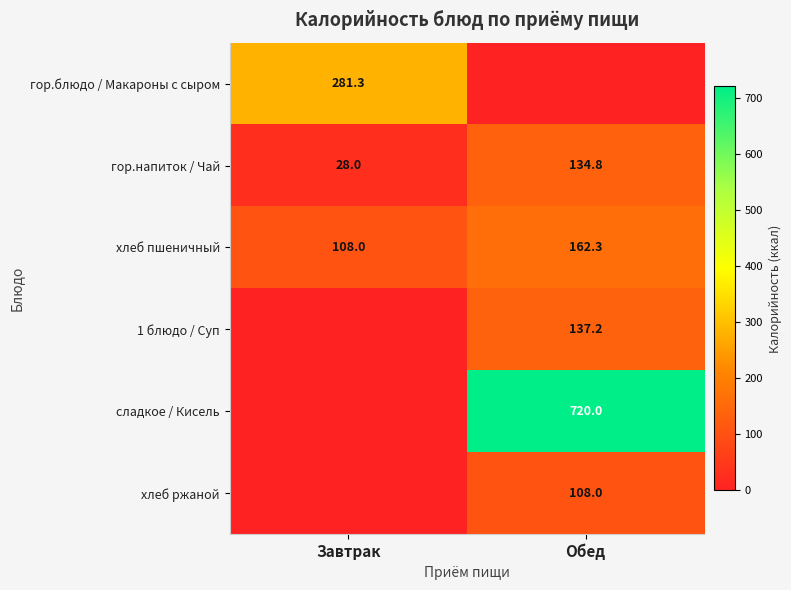

Where does the хлеб пшеничный series first go above 162?

Обед